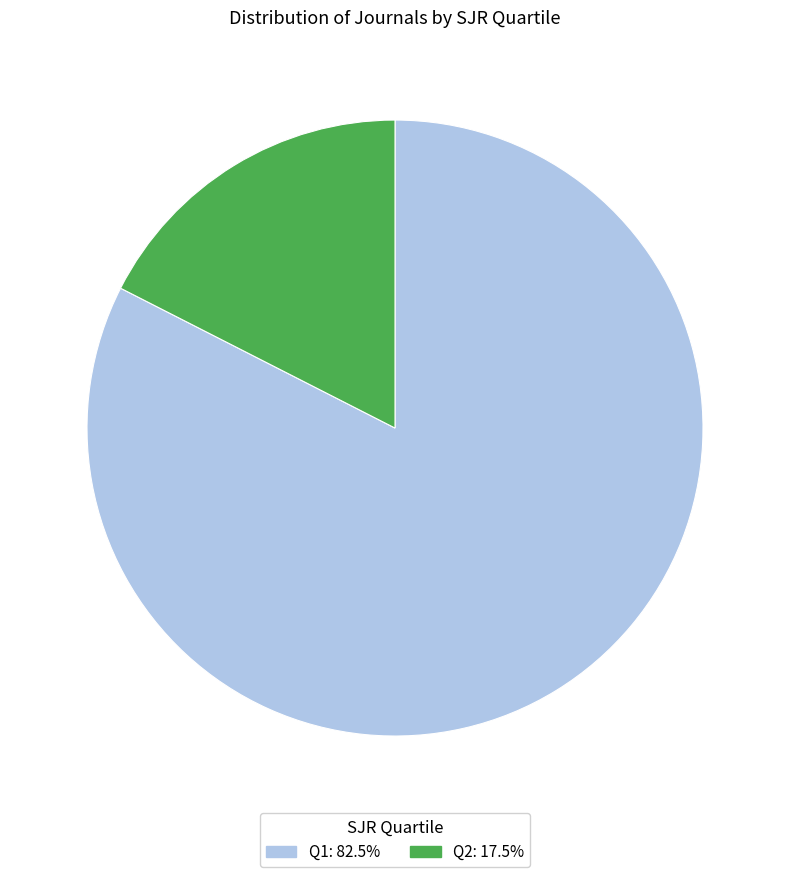

What is the smallest slice in the pie chart?

Q2